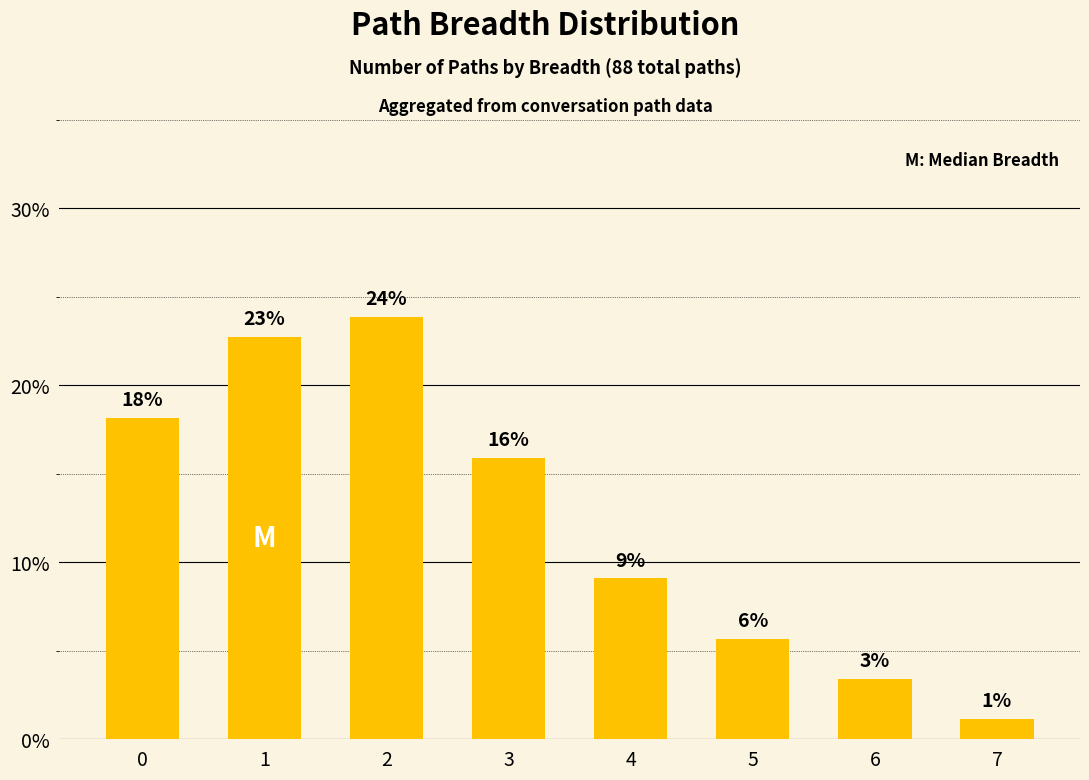

Does the chart contain any negative values?

No